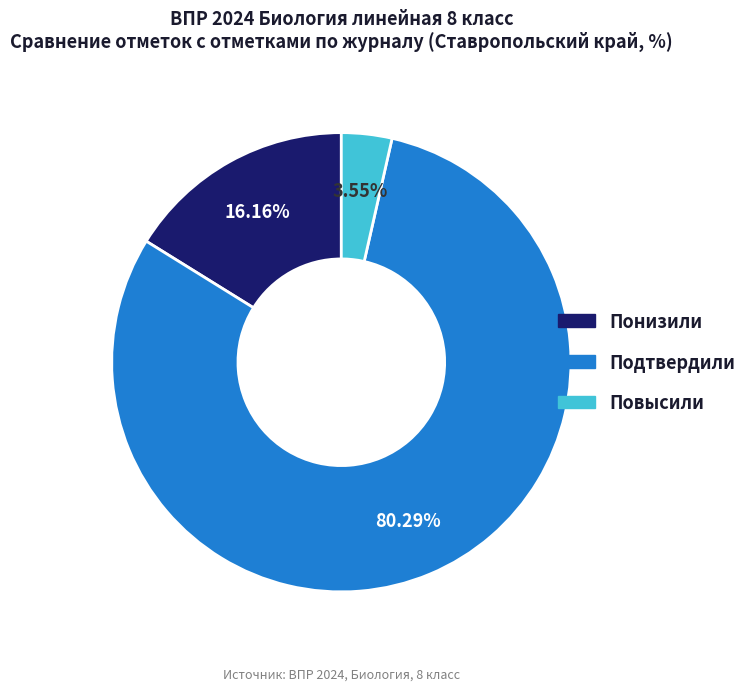

Which slice represents more than half of the pie?

Подтвердили